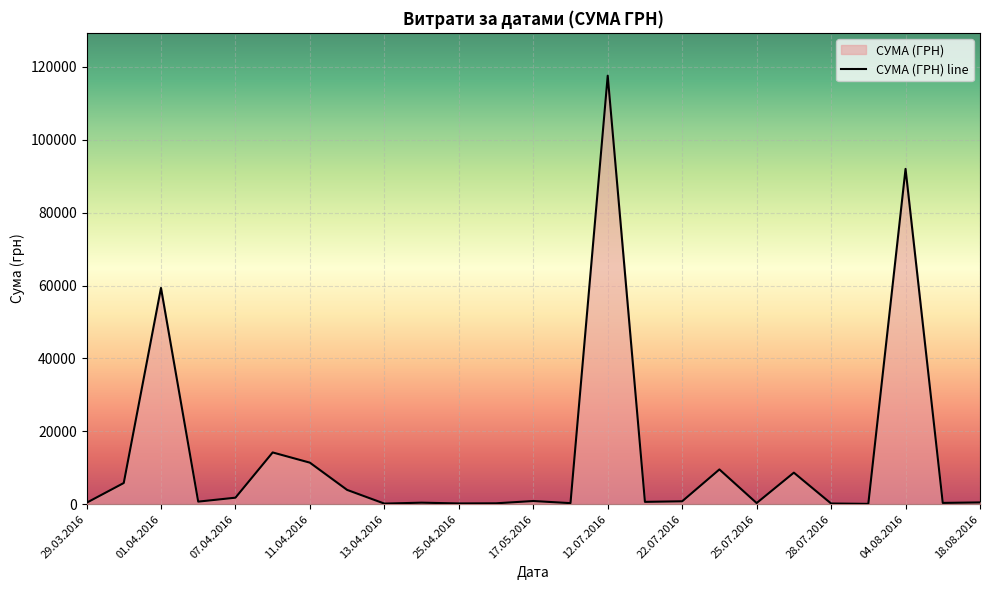

At which category does the chart reach its minimum across all series?

24.07.2016